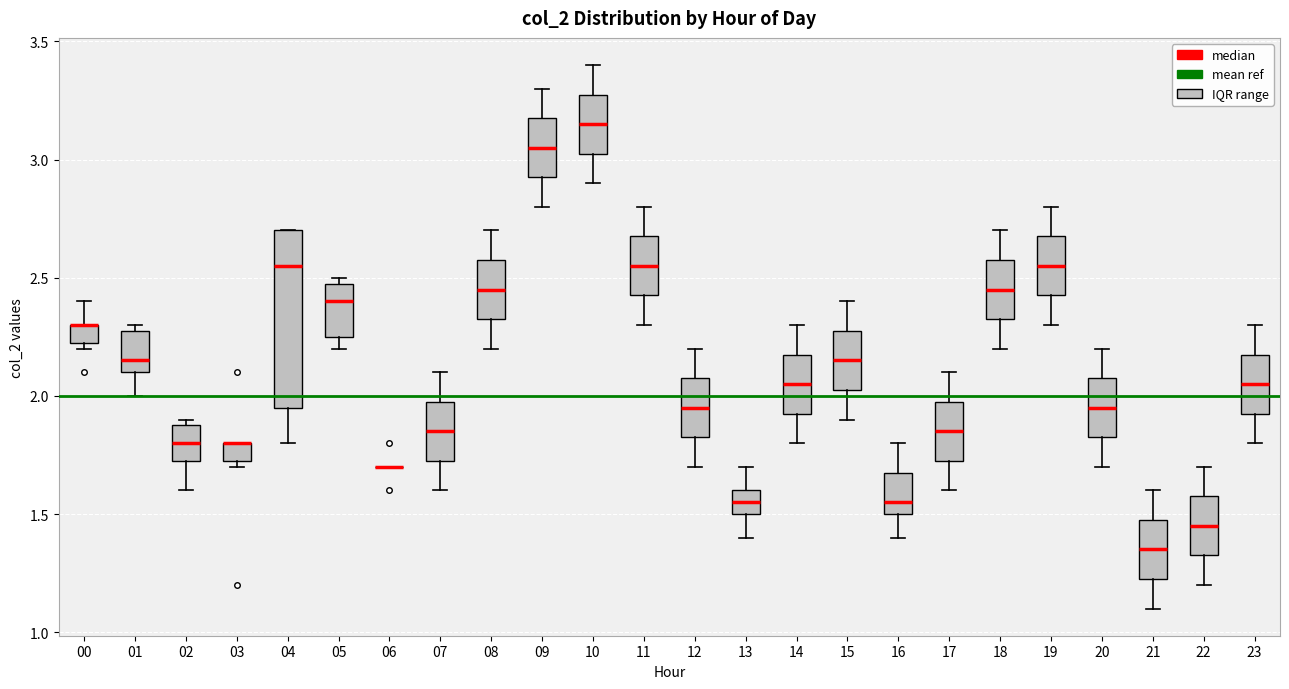

Where does the lower whisker of the box at x = 04 end on the y-axis? The values are not printed on the chart, so give them approximately, as read against the axis.

1.80